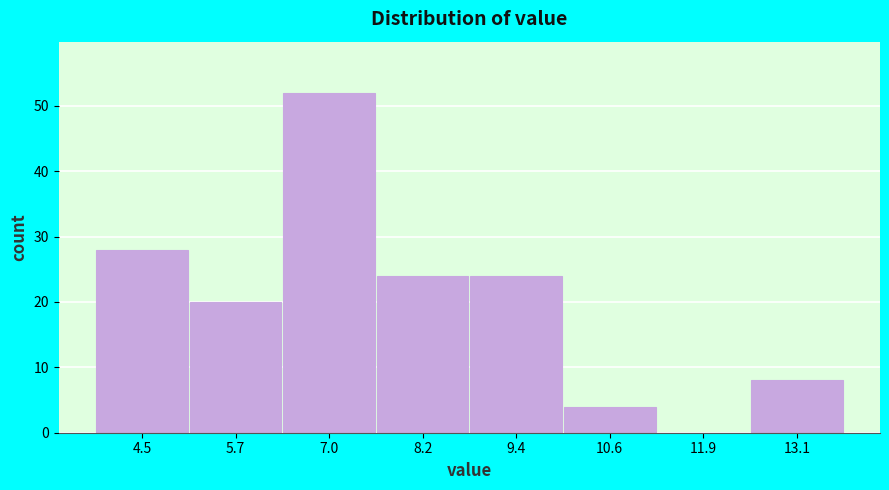

Reading right to left, what are all the values shown in this chart?

13.1=8	11.9=0	10.6=4	9.4=24	8.2=24	7.0=52	5.7=20	4.5=28